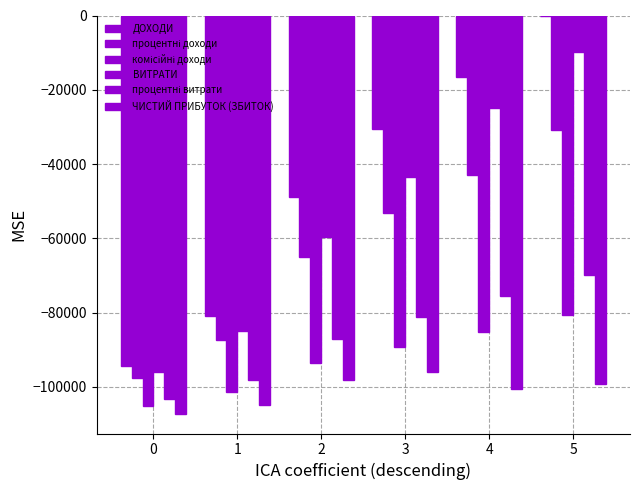

How many data points does each series have?

6